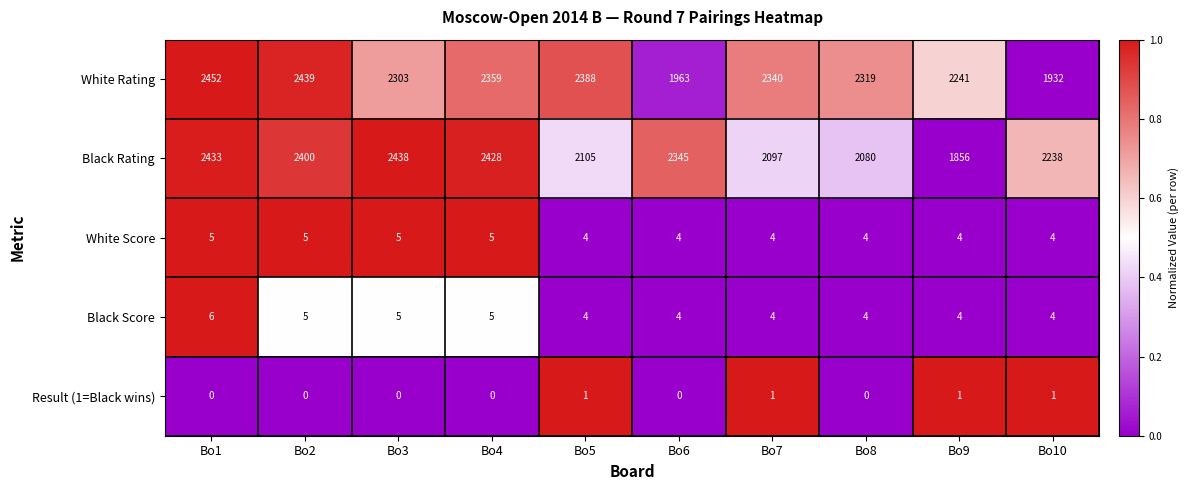

The Black Score series shows 4 at Bo5. True or false?

True